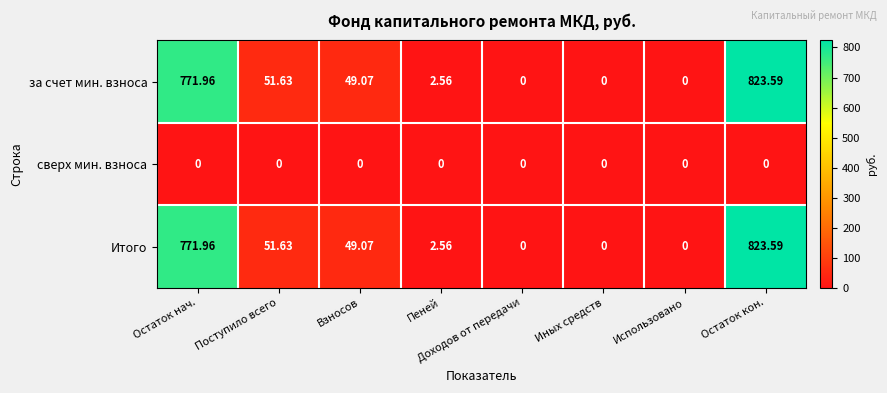

Is the value of за счет мин. взноса at Поступило всего greater than the value of Итого at Доходов от передачи?

Yes